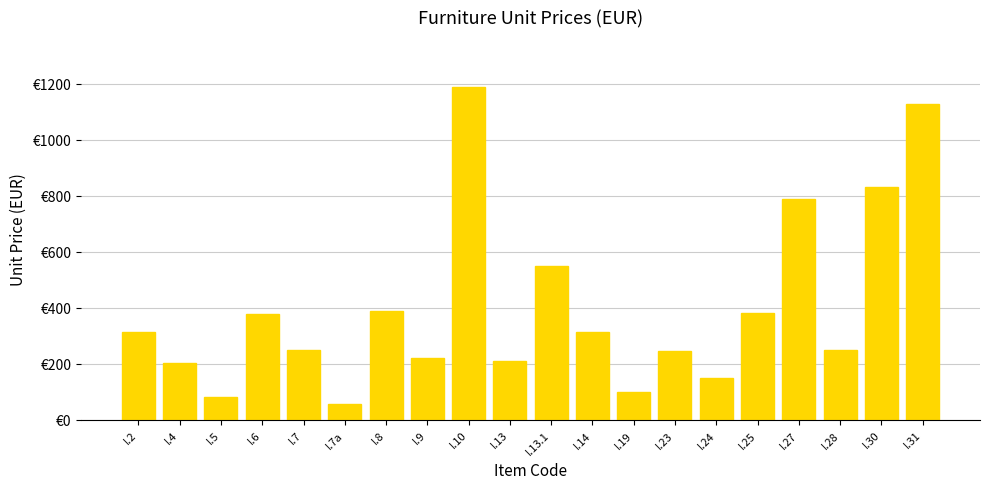

List the labels in order of value, smallest first.

I.7a, I.5, I.19, I.24, I.4, I.13, I.9, I.23, I.7, I.28, I.2, I.14, I.6, I.25, I.8, I.13.1, I.27, I.30, I.31, I.10